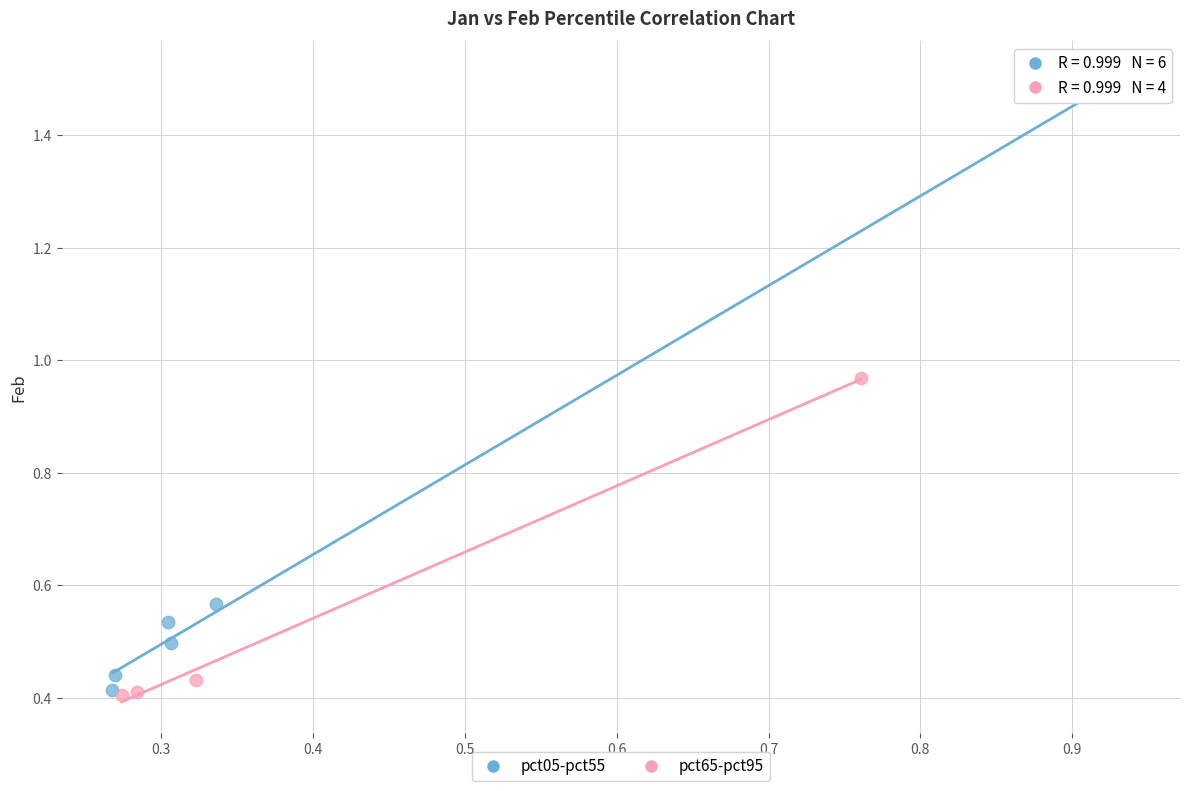

Which series contains the highest Y value?

pct05-pct55